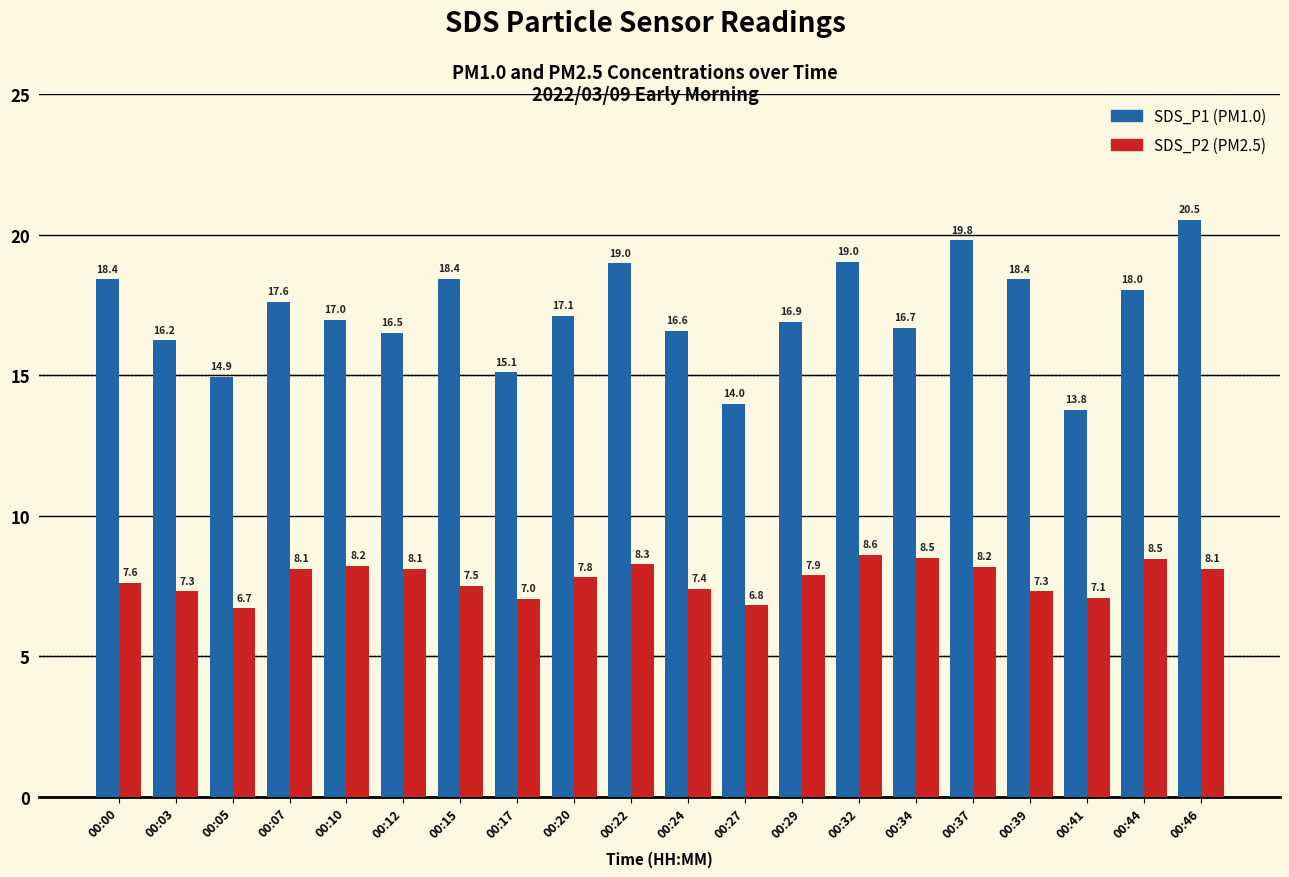

What is the maximum value for SDS_P2 (PM2.5)?

8.6